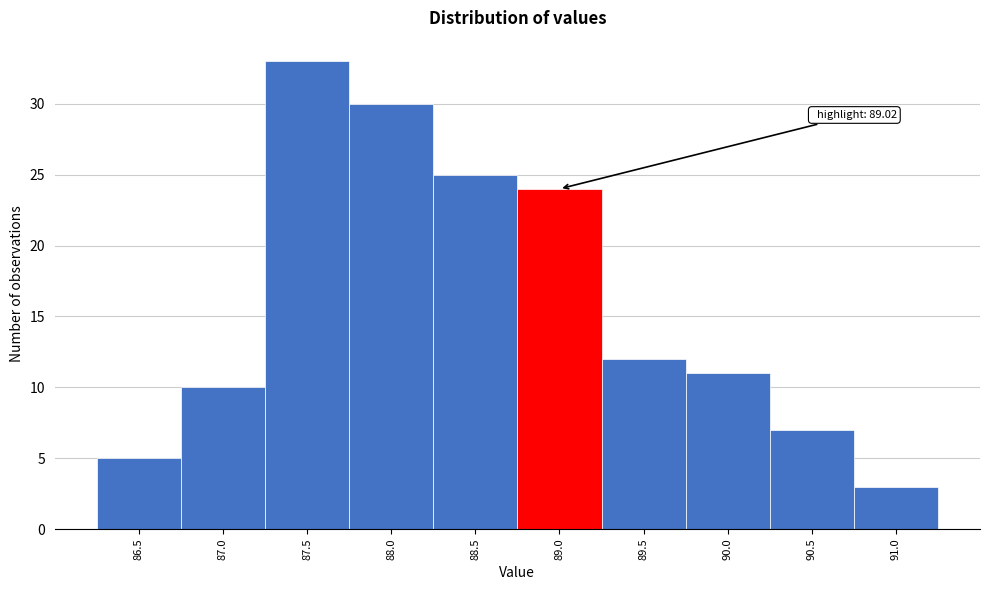

Reading left to right, list all the values displayed in this chart.

86.5=5	87.0=10	87.5=33	88.0=30	88.5=25	89.0=24	89.5=12	90.0=11	90.5=7	91.0=3